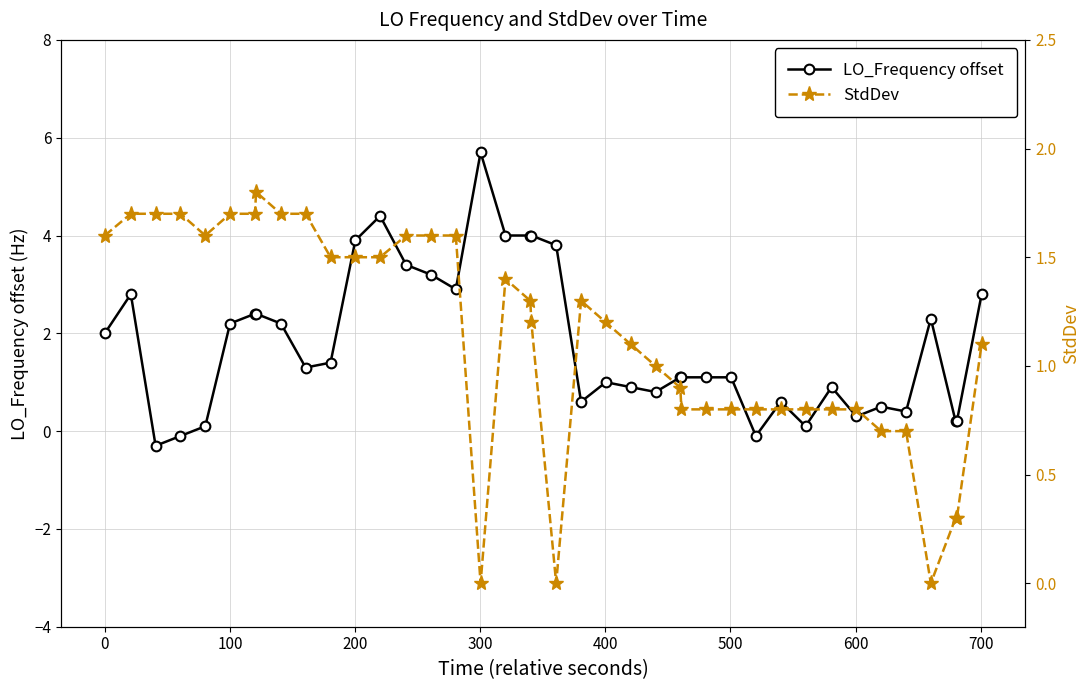

Is this an area chart (filled region under the line)?

No